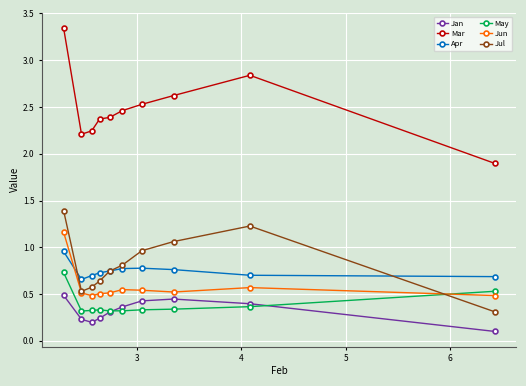

True or false: Mar and Jun intersect in this chart.

False